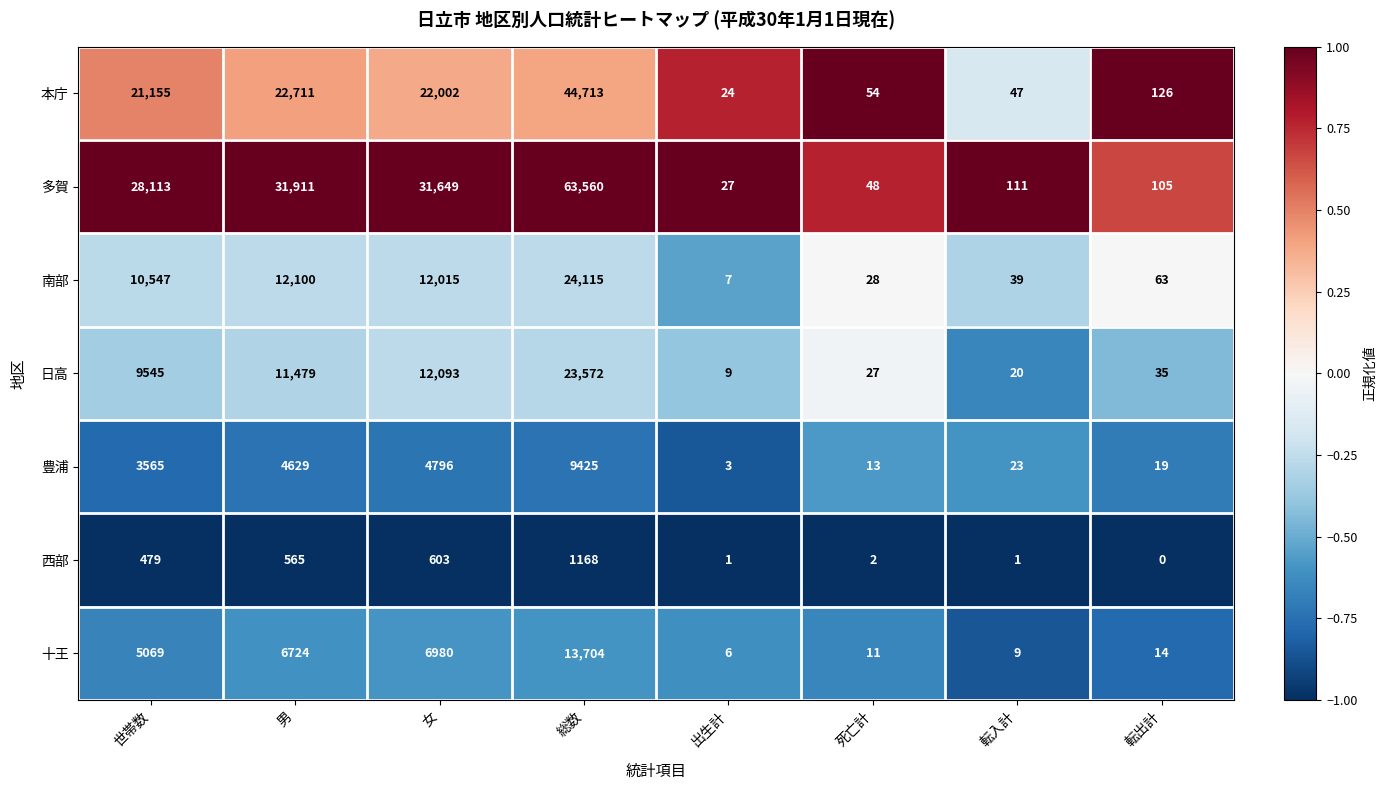

Which series changed the most between 男 and 総数?

多賀